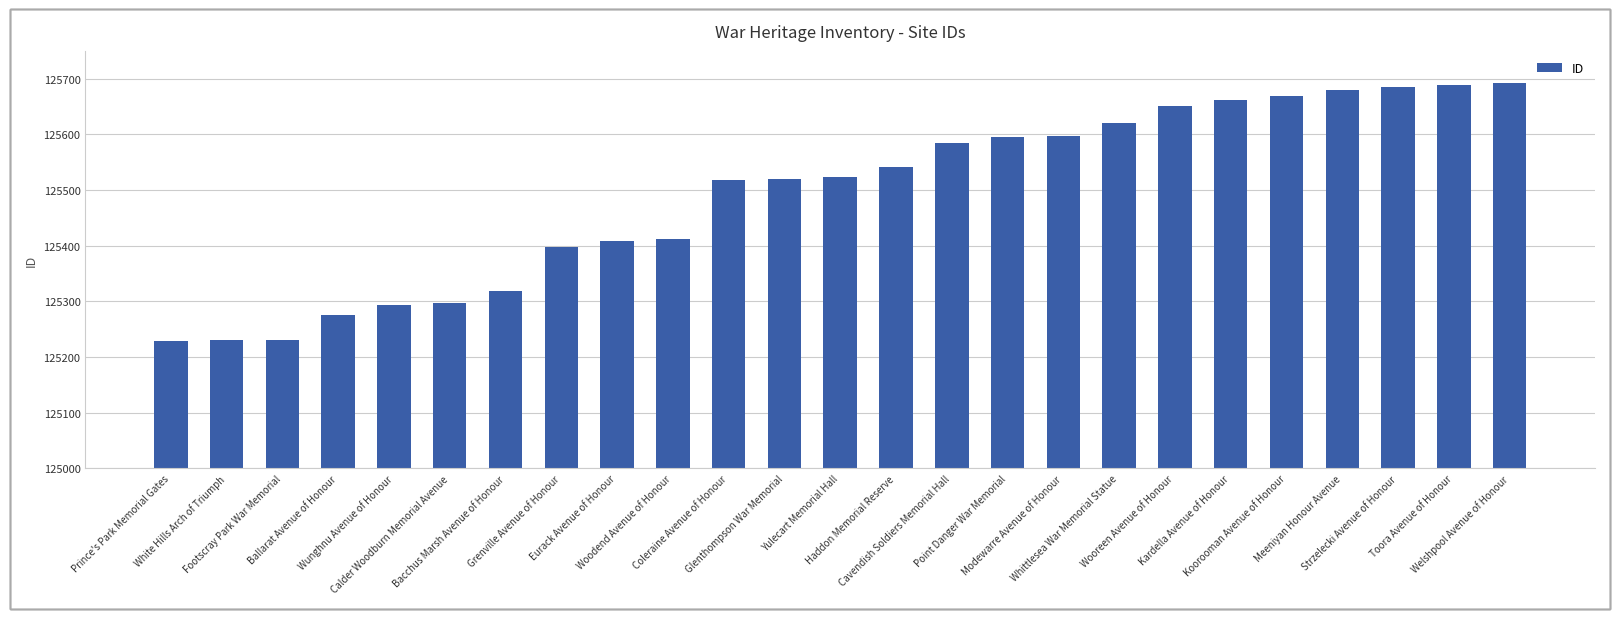

What is the difference between the second highest and second lowest values?

459